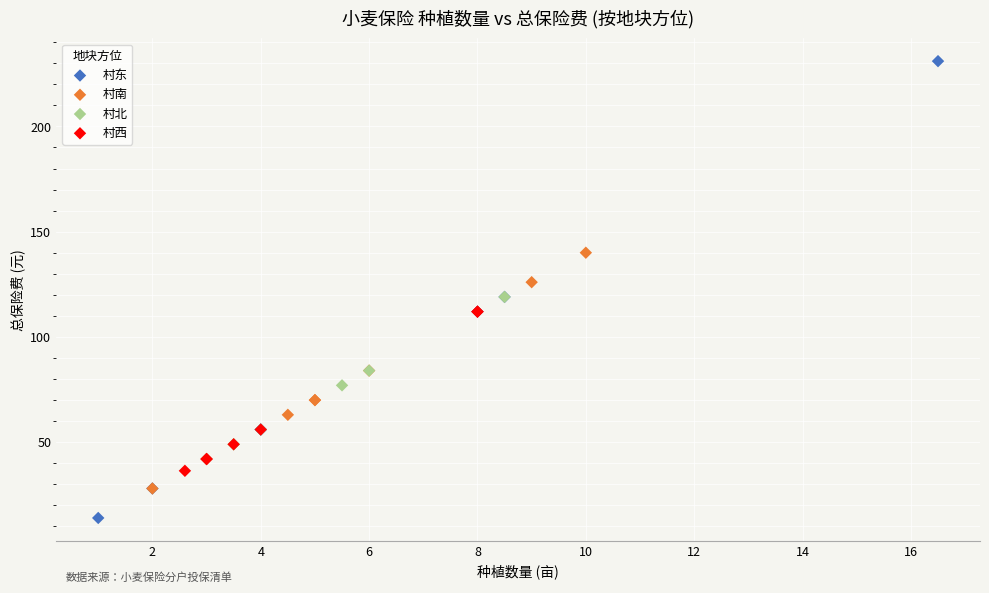

Which series has the widest spread of Y values?

村东